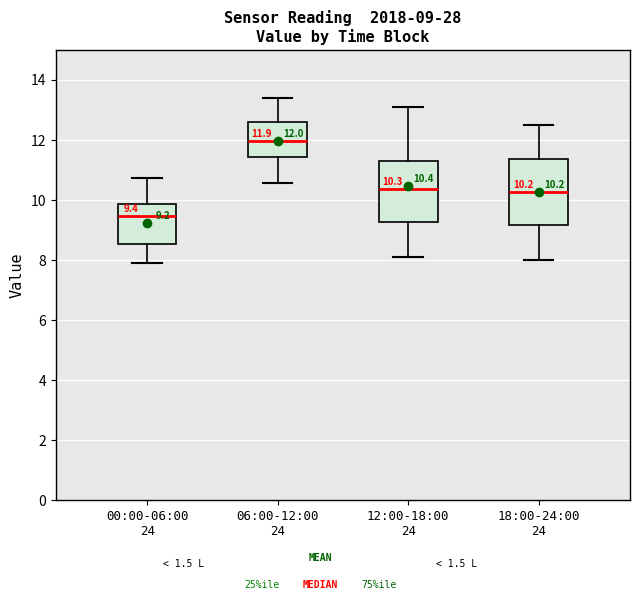

Which box's median line is the highest?

06:00-12:00 24